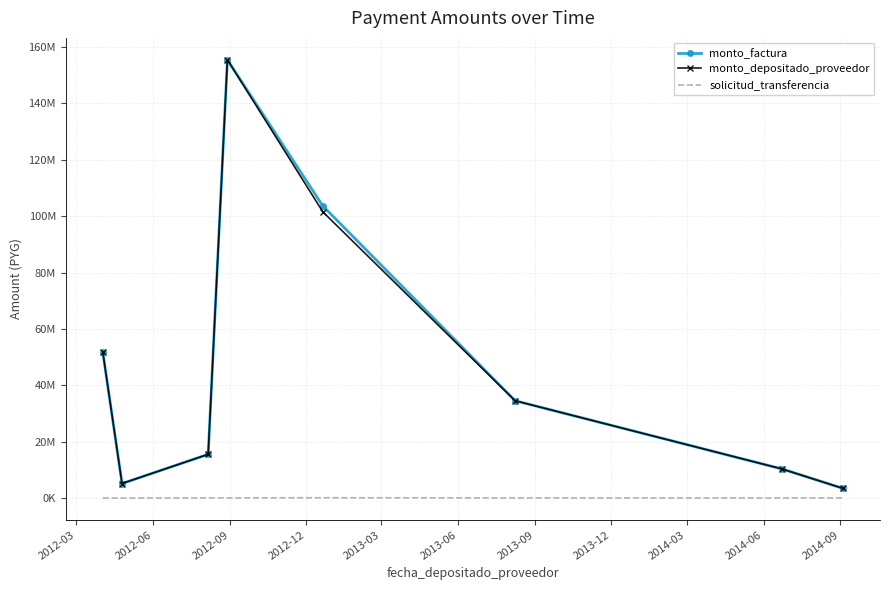

What are all the series names shown in the legend?

monto_factura, monto_depositado_proveedor, solicitud_transferencia